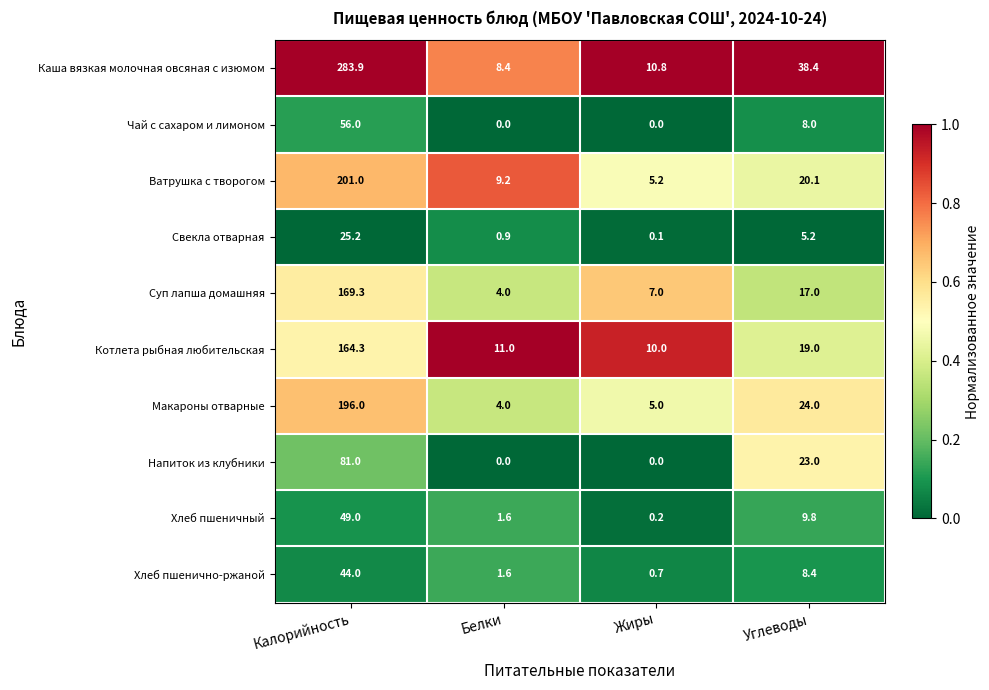

Which category has the highest value in the Хлеб пшеничный series?

Калорийность